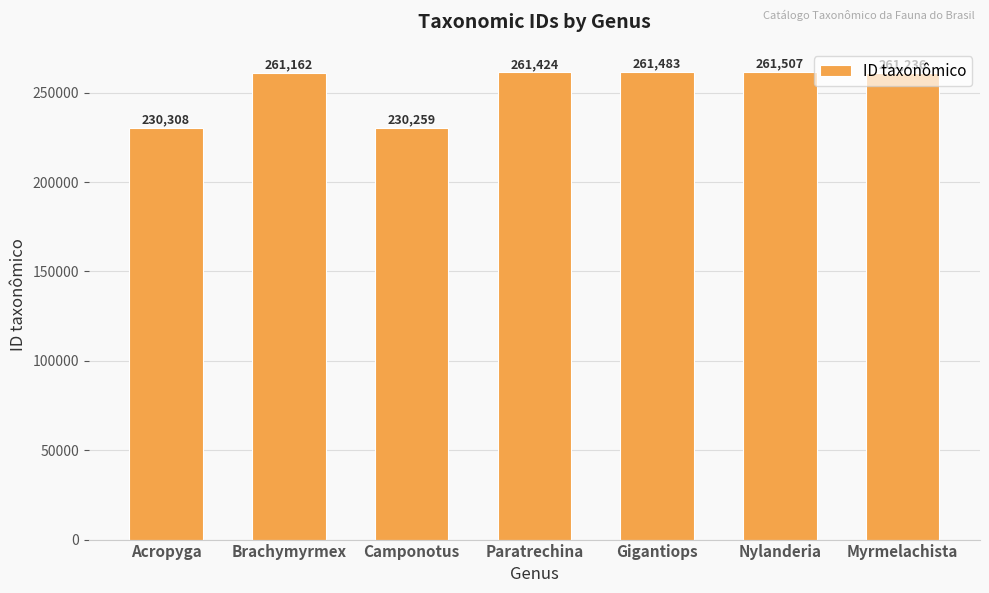

What is the change in value from Acropyga to Nylanderia?

+31199